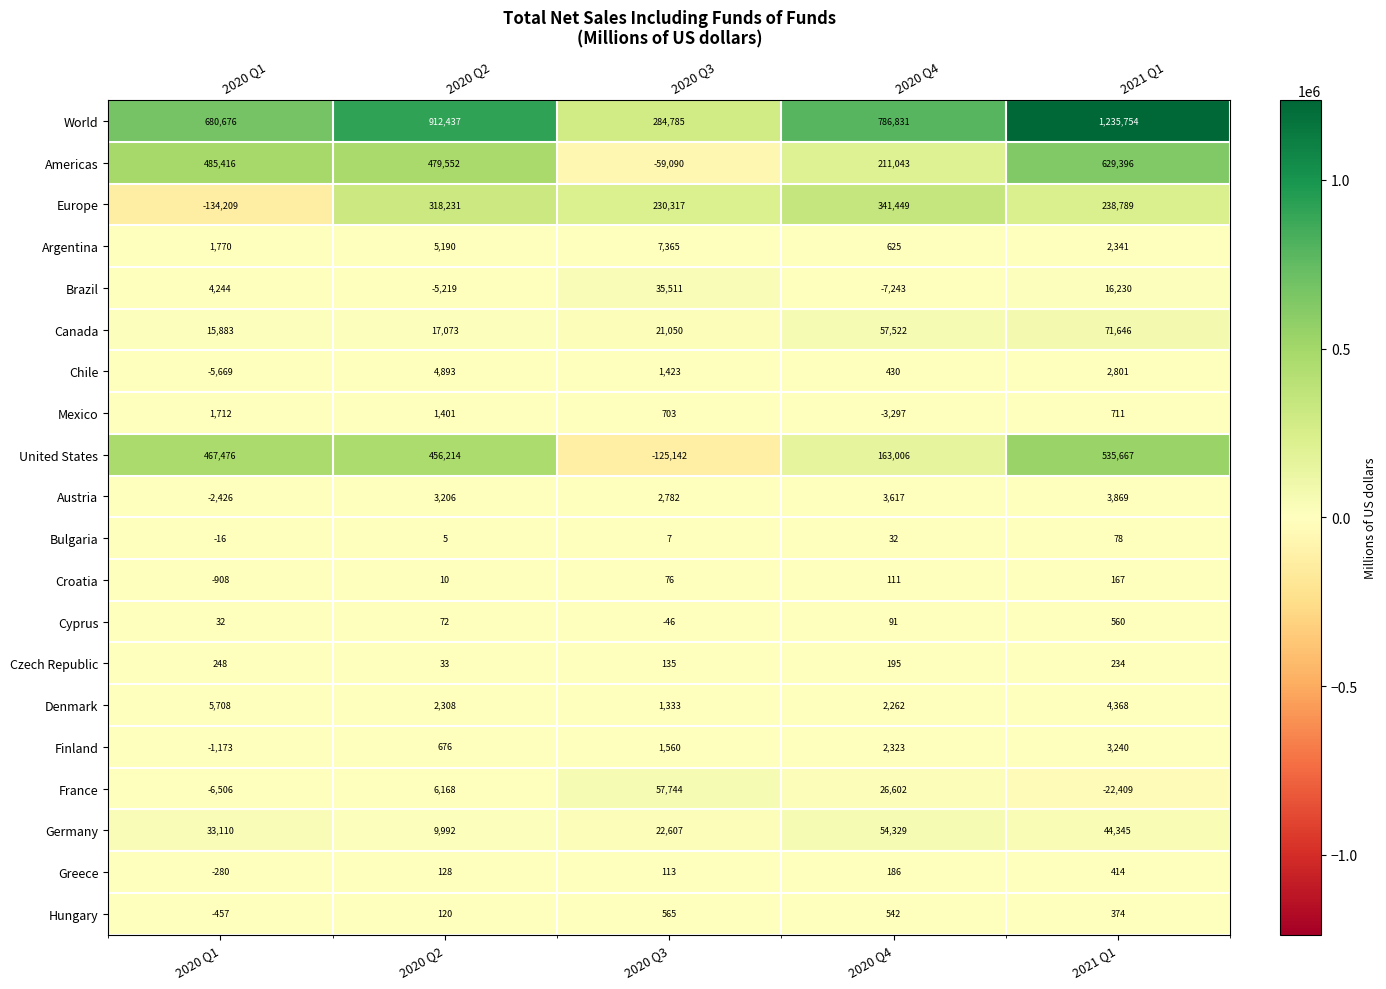

Between 2020 Q2 and 2020 Q4, which series saw the biggest shift?

United States